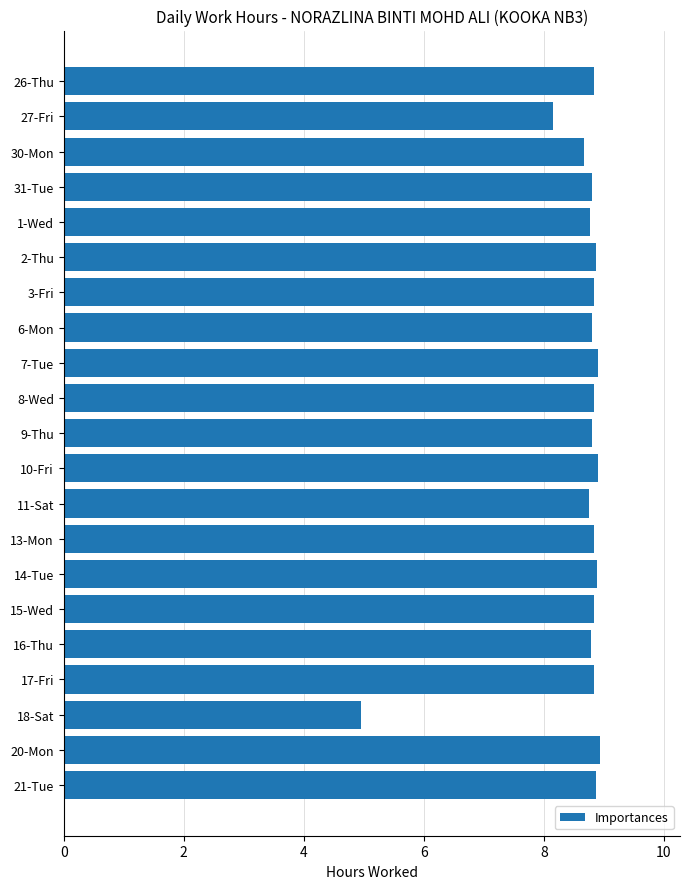

Is it true that the value at 10-Fri is 12.4?

False